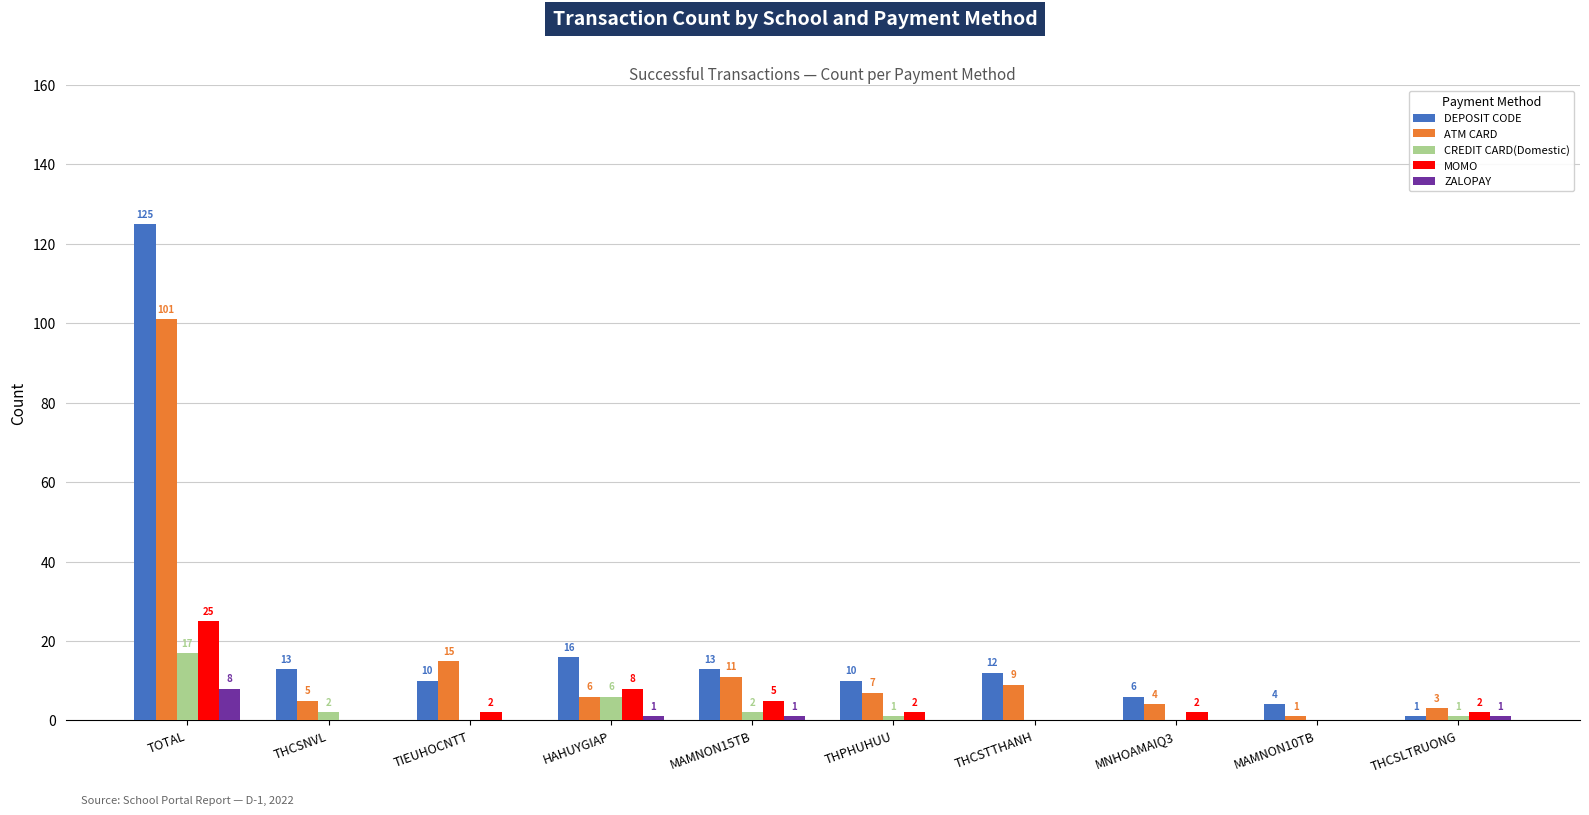

Are the bars horizontal?

No